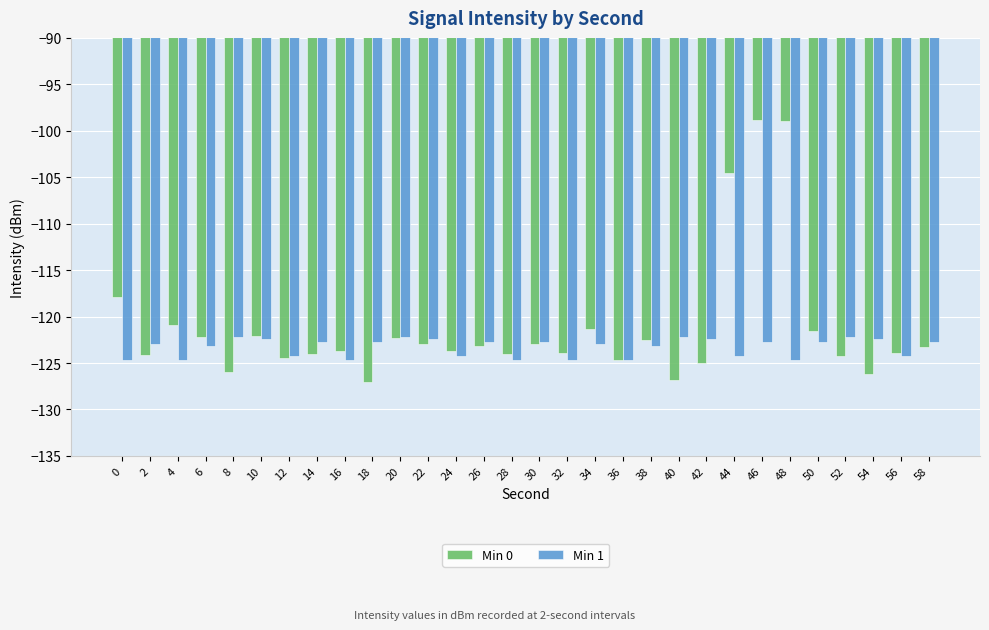

What is the difference between the second highest and minimum values in the Min 0 series?

28.0